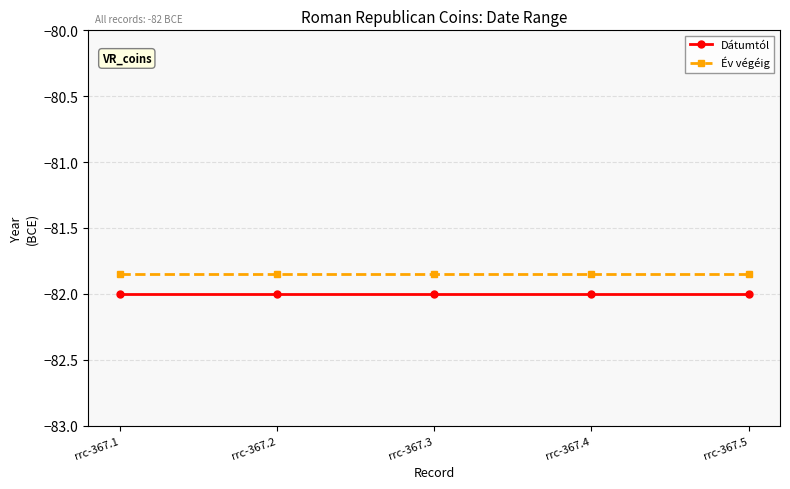

Does the chart display data point markers on the line(s)?

Yes